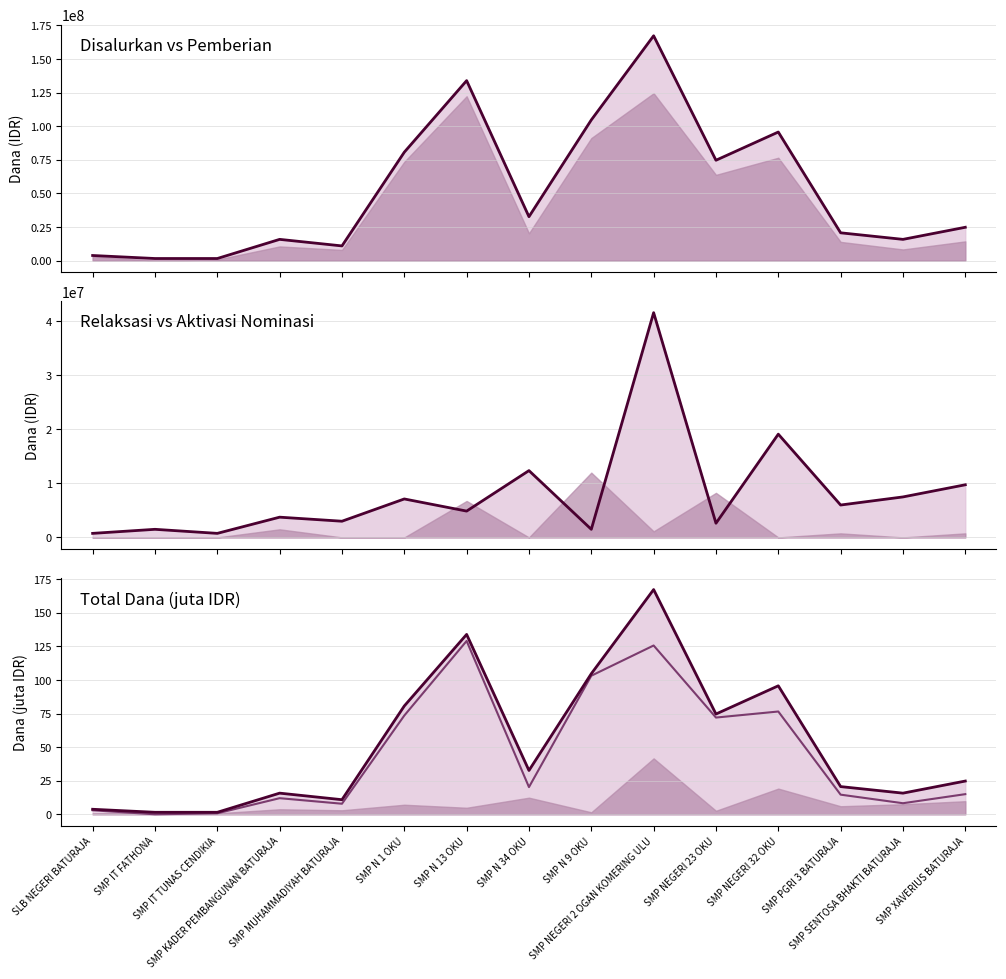

At which category is the sum across all series the highest?

SMP NEGERI 2 OGAN KOMERING ULU